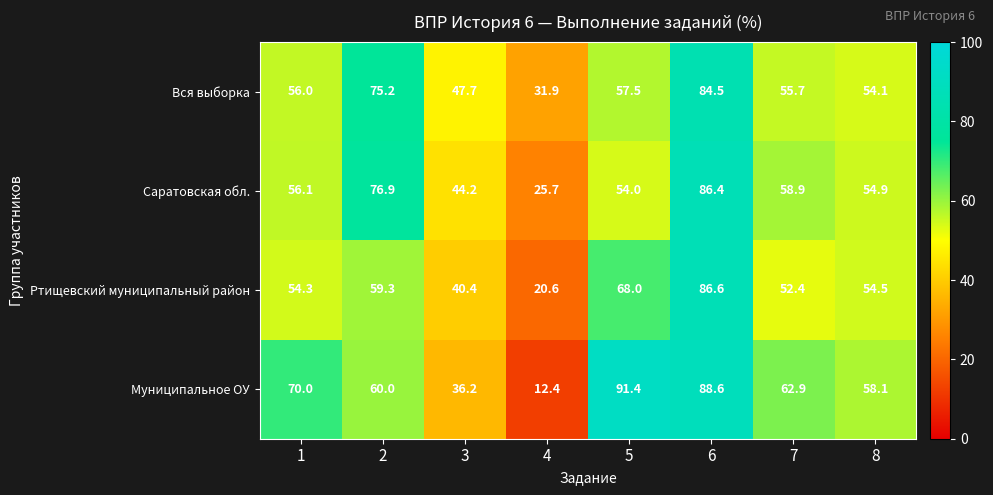

How many series are shown in this chart?

4